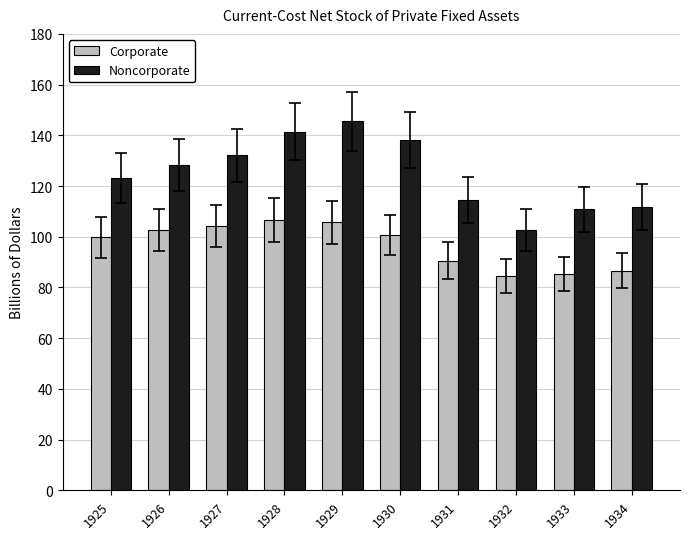

What is the spread (max minus min) of values at 1932?

18.1